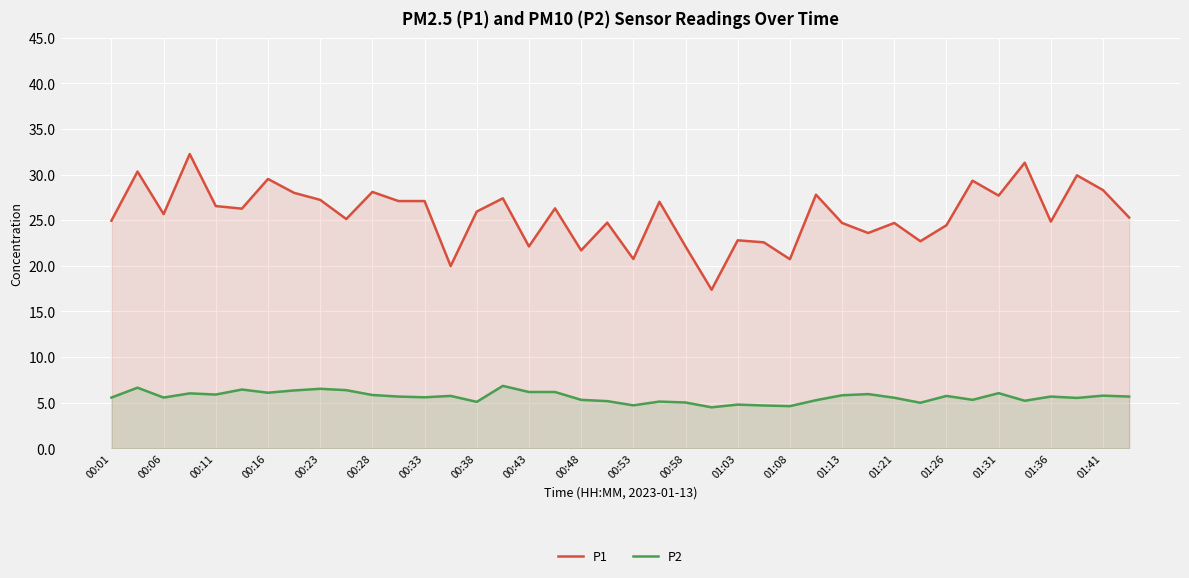

True or false: P1 and P2 intersect in this chart.

False